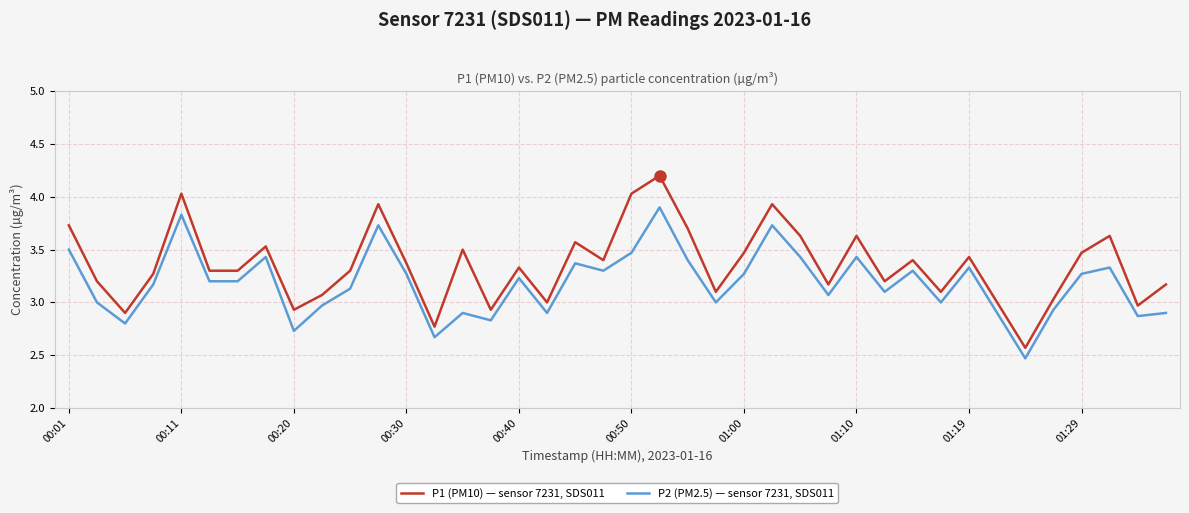

Which series has the largest total across all categories?

P1 (PM10) — sensor 7231, SDS011